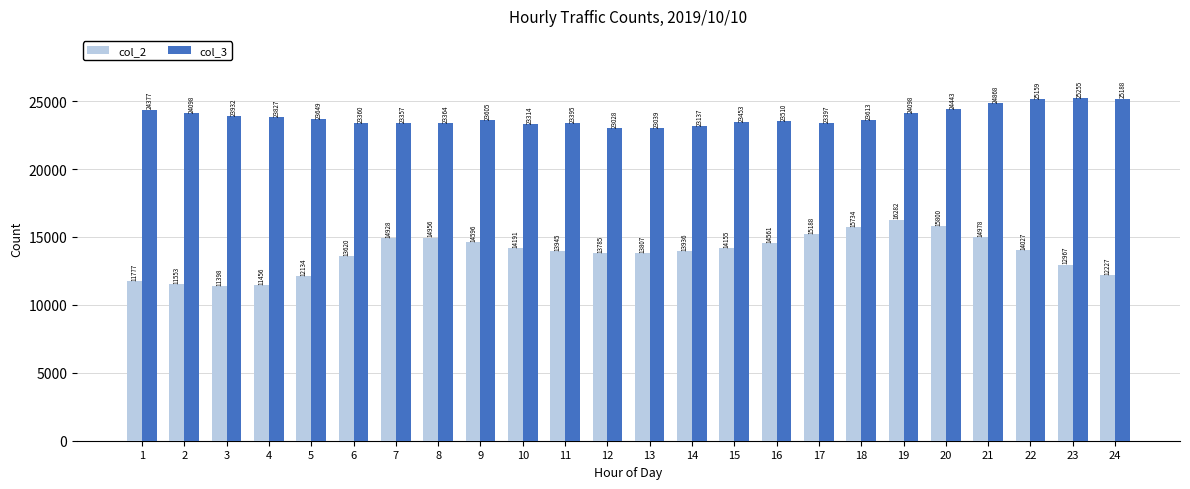

Where does the col_2 series first go above 14027?

7